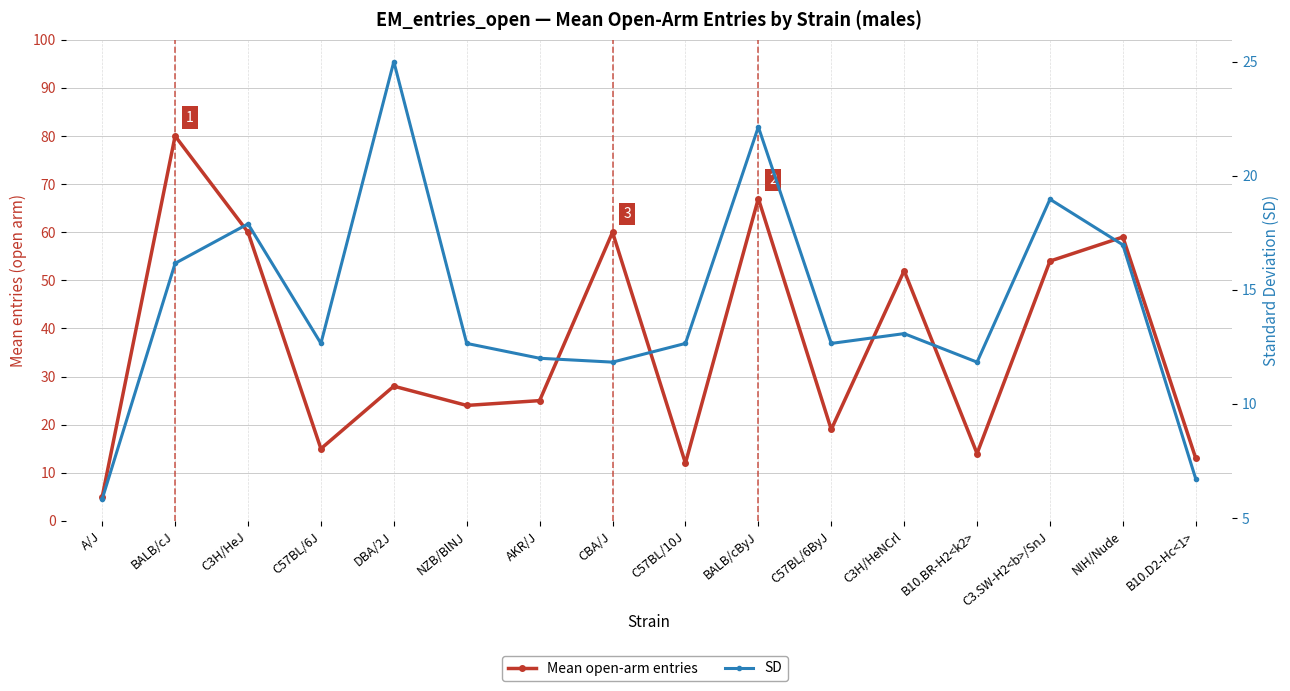

What is the difference between the maximum and minimum values in the Mean open-arm entries series?

75.0